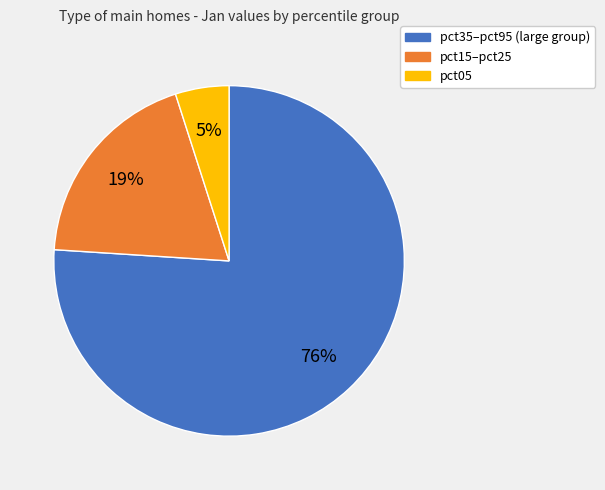

To the nearest percent, what portion does pct05 represent?

5%